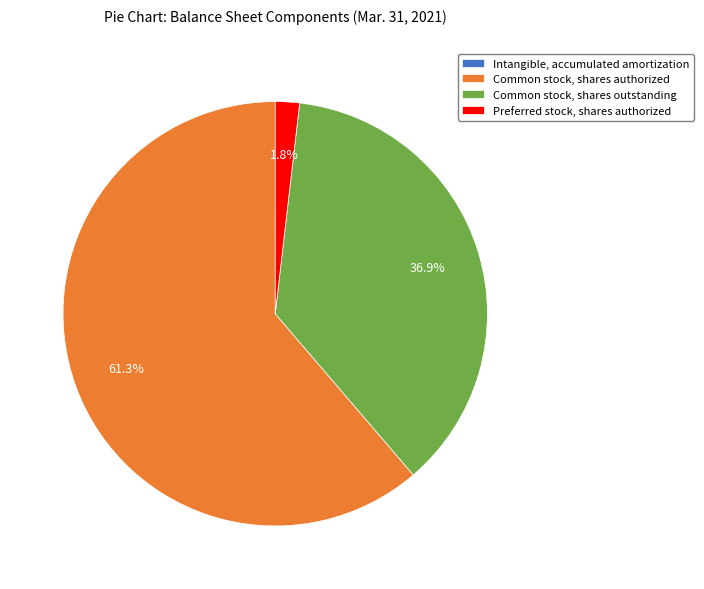

How much of the chart is everything except Preferred stock, shares authorized?

98.2%